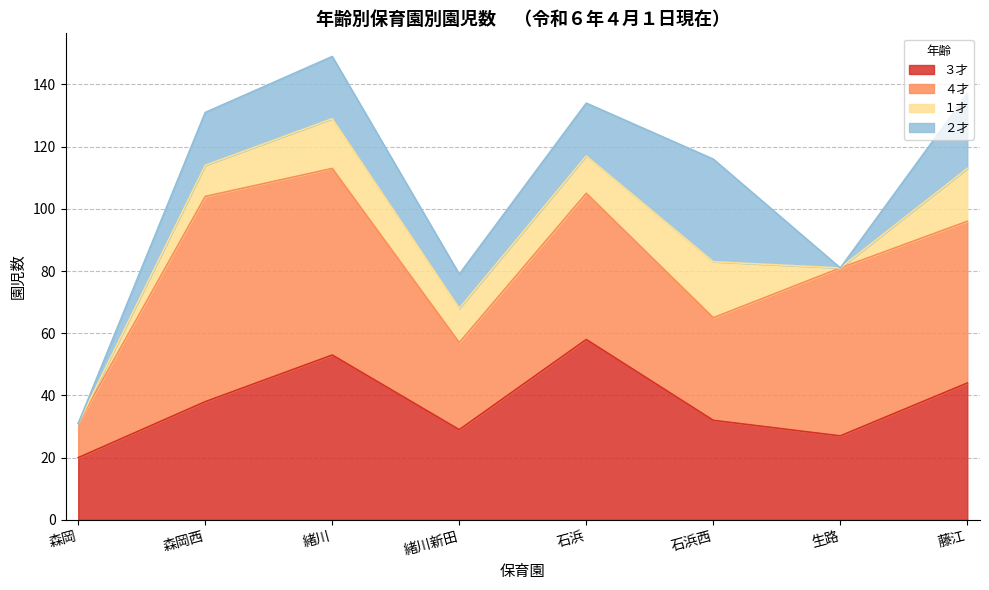

In １才, how many points are lower than both neighbors (excluding endpoints)?

2